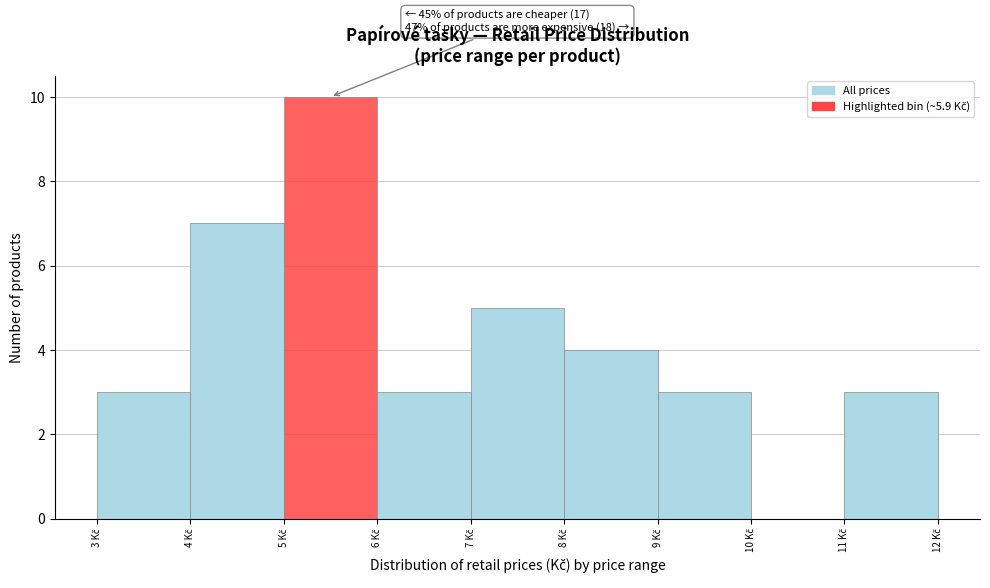

Over which range of the x-axis is the bar tallest?

5 to 6